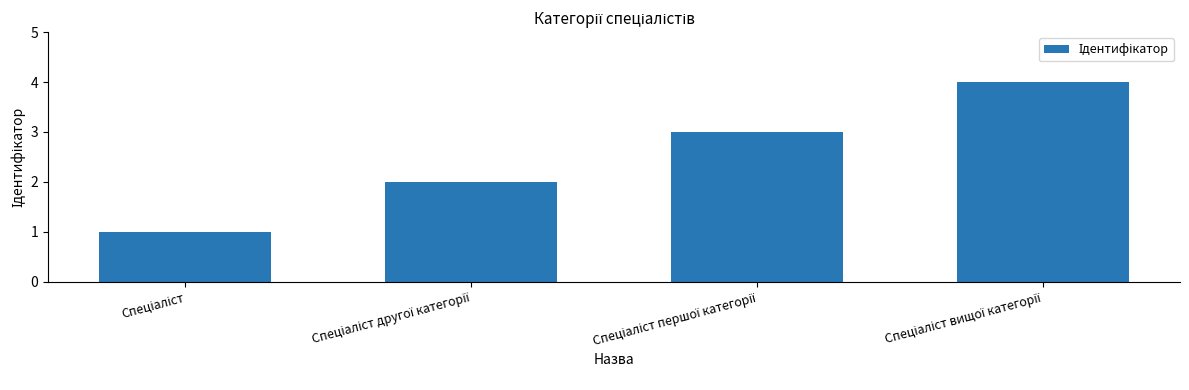

What is the greatest value displayed?

4